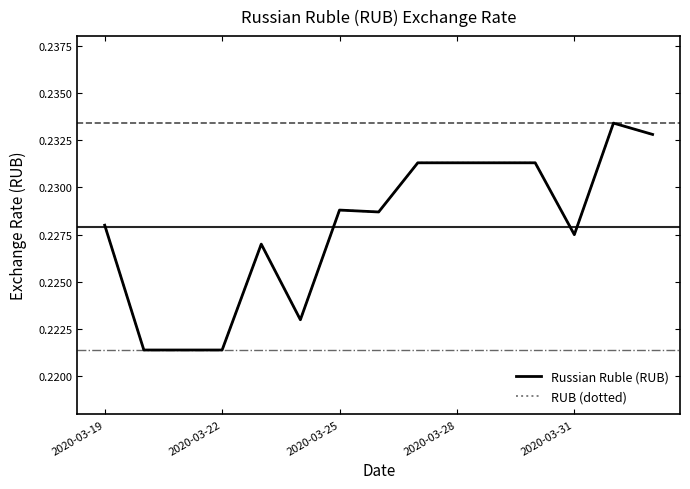

Does the chart have visible grid lines?

No